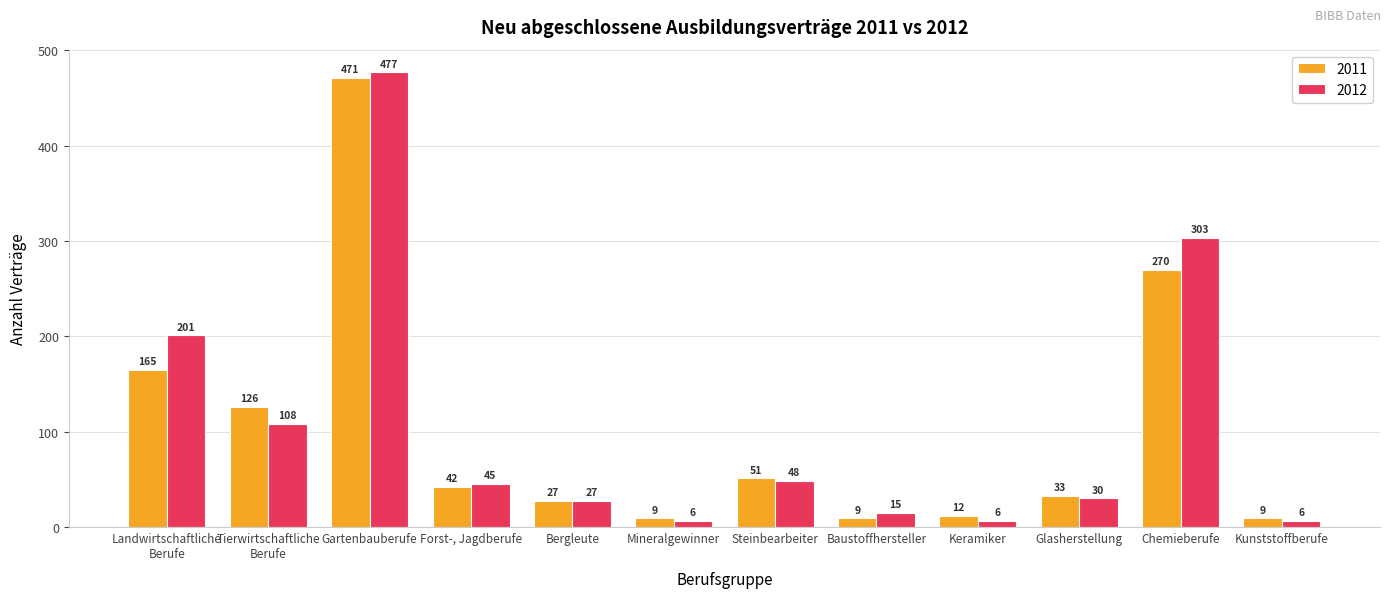

List the series in order of their overall mean, lowest first.

2011, 2012